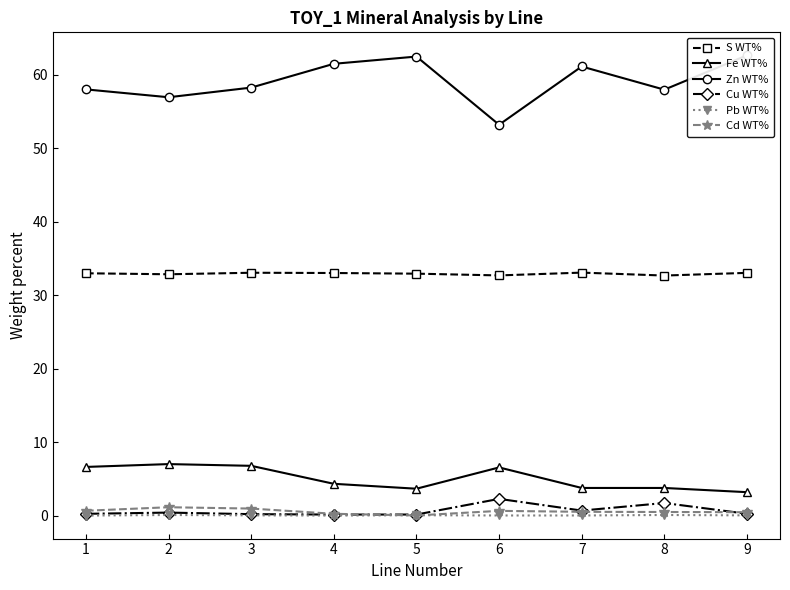

True or false: Cu WT% and Zn WT% cross at least once.

False